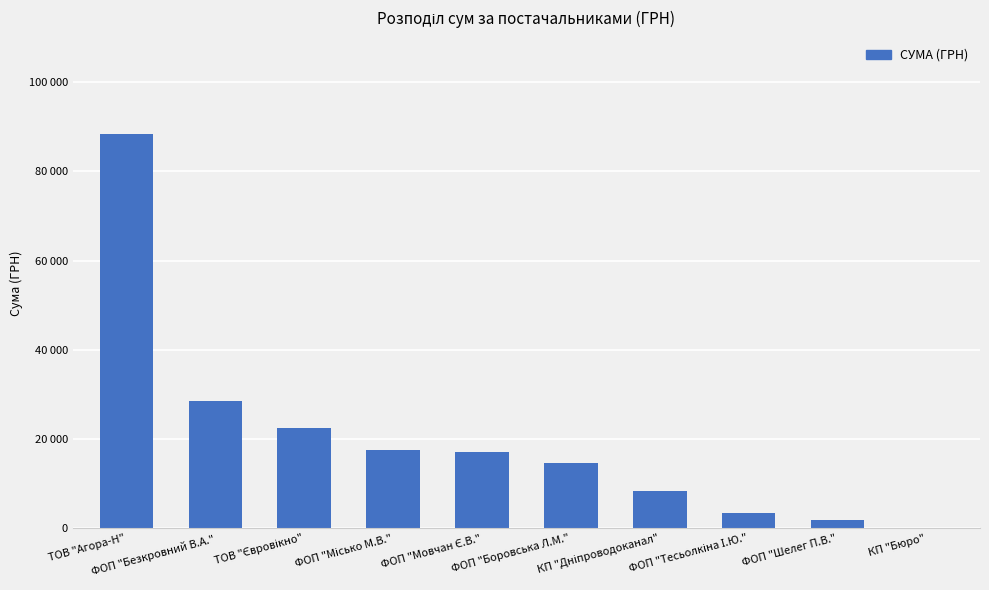

What position from the right is КП "Дніпроводоканал"?

4